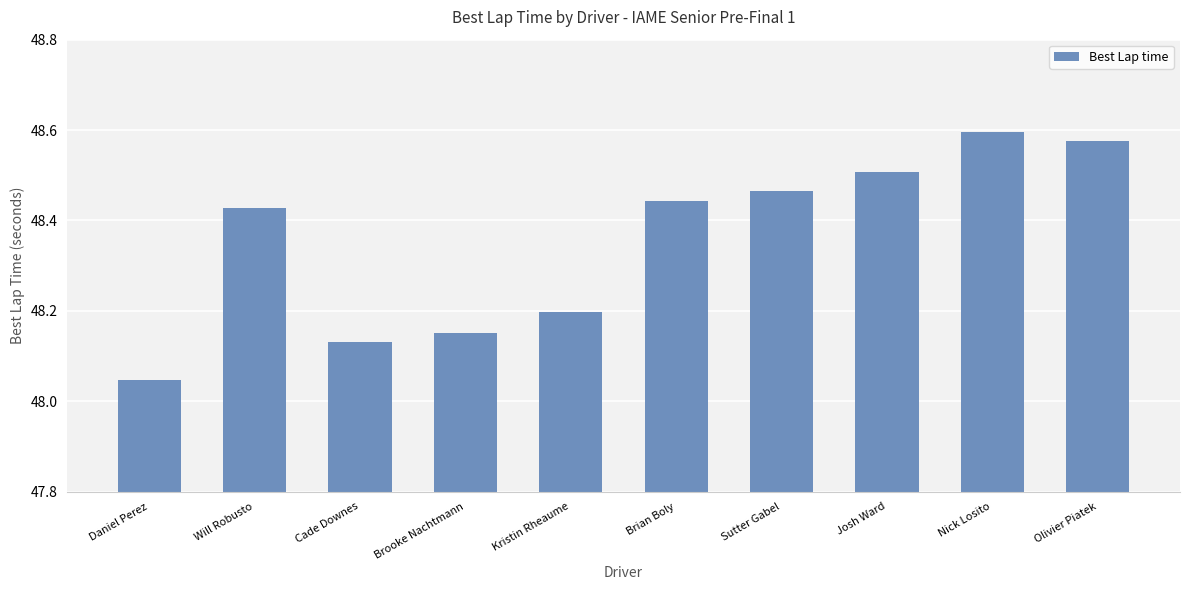

What is the change in value from Will Robusto to Nick Losito?

+0.2